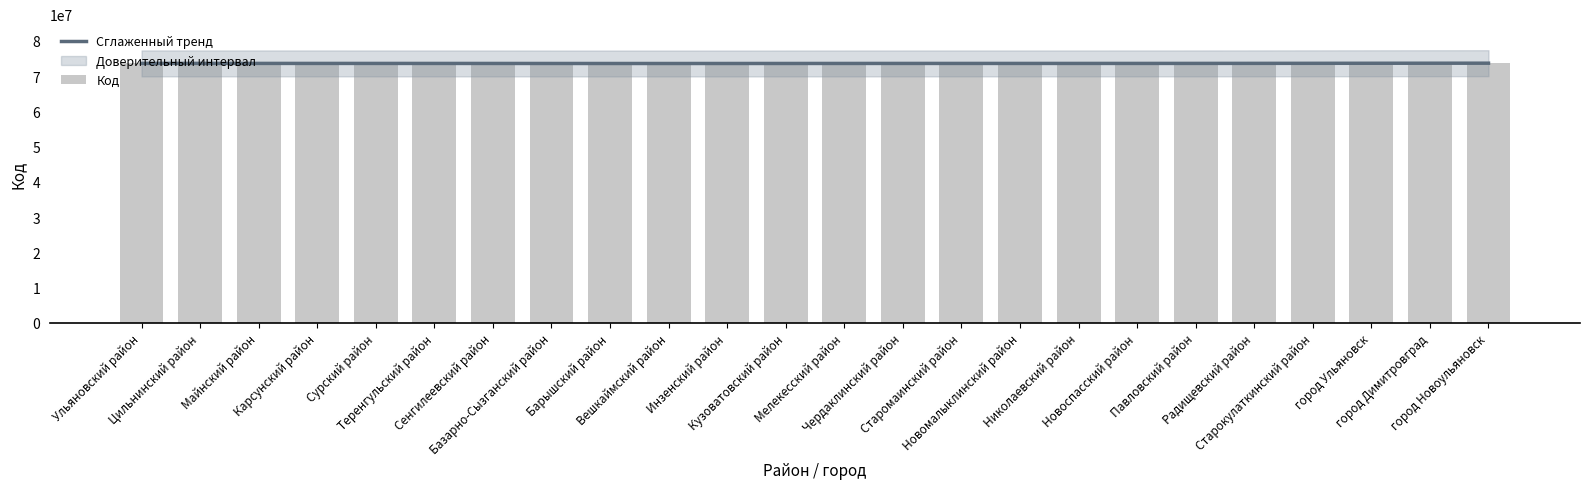

What is the difference between the second highest and minimum values in the Код series?

103000